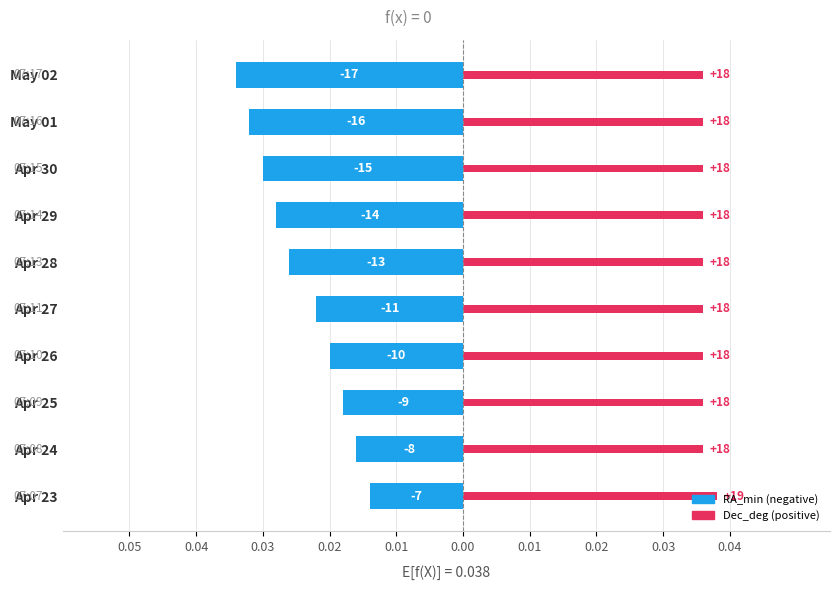

How many distinct data groups are displayed?

2